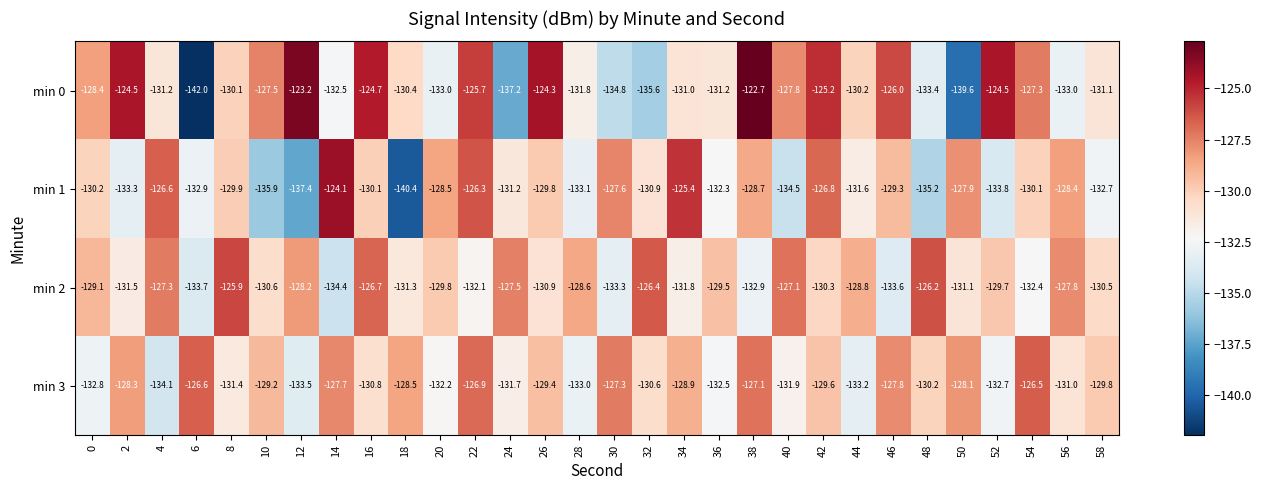

Which category has the highest value in the min 2 series?

8